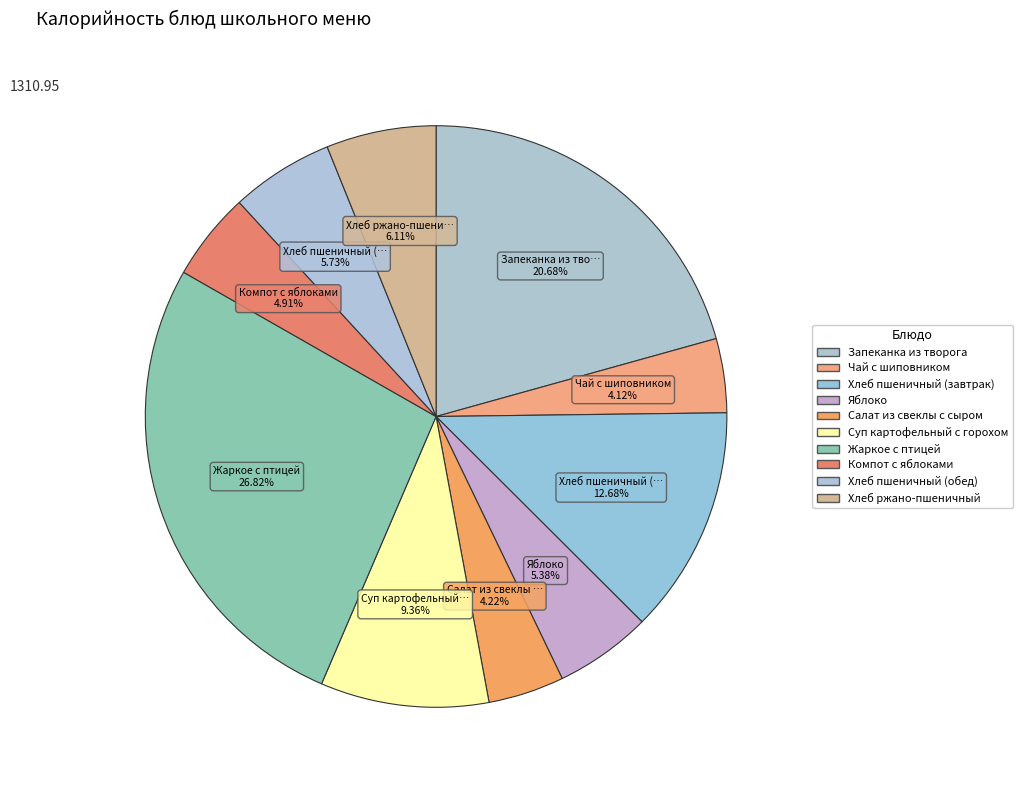

Count the number of slices in the pie.

10